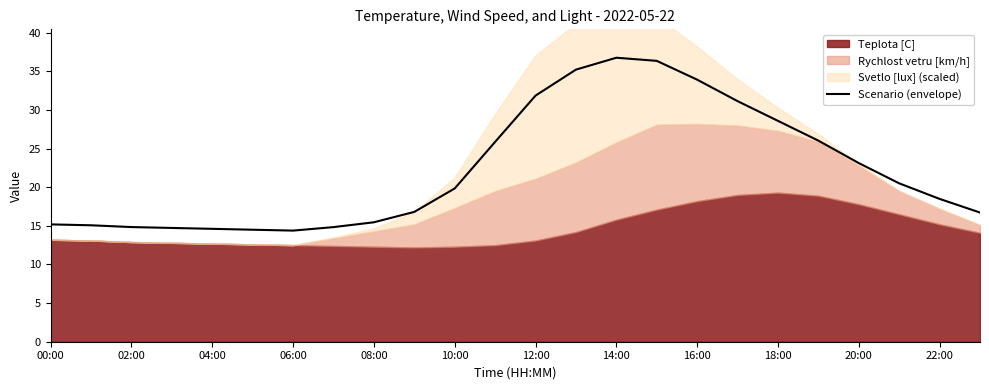

How many points are higher than both their immediate neighbors (excluding endpoints)?

1